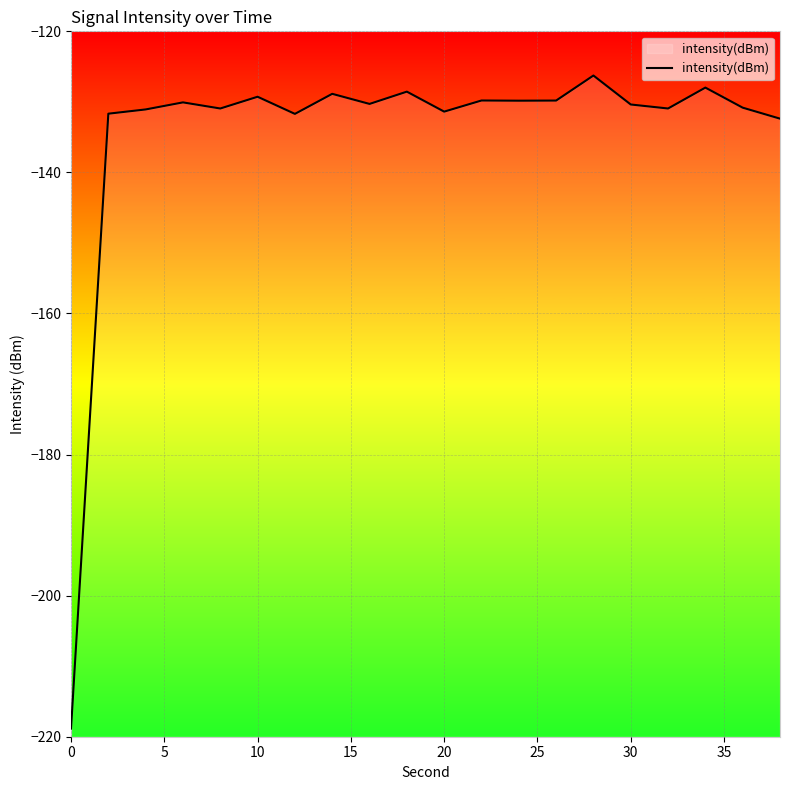

What is the average value?

-134.5